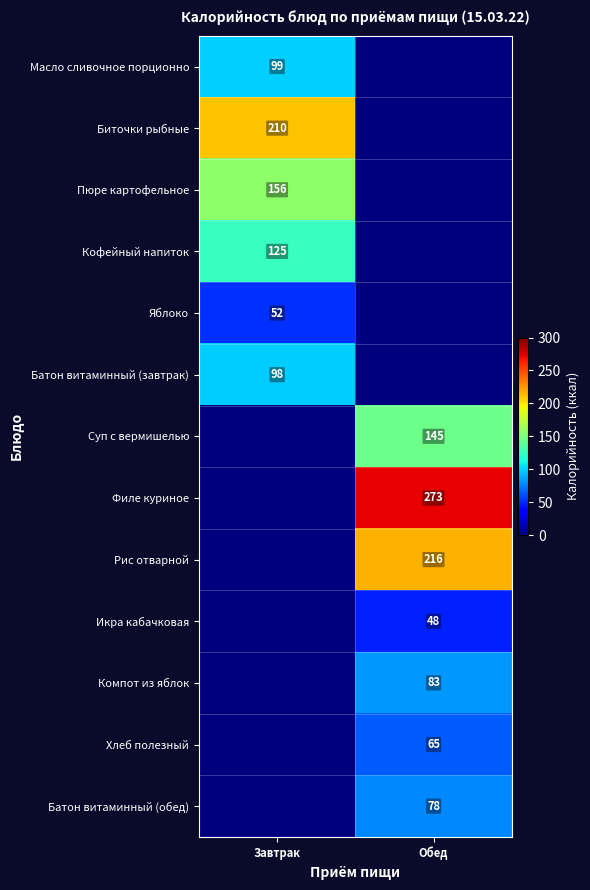

Which label corresponds to the largest value in the chart?

Обед